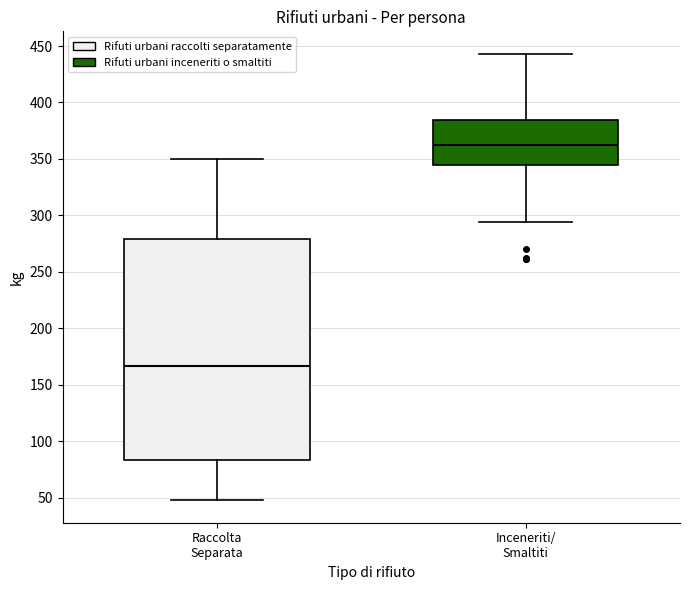

Reading left to right, read every box against the y-axis: the position of its median line, the range the box covers, and the ends of its whiskers. The values are not printed on the chart, so give them approximately, as read against the axis.

Raccolta Separata: median 165, box 85 to 280, whiskers 50 to 350
Inceneriti/ Smaltiti: median 360, box 345 to 385, whiskers 295 to 445